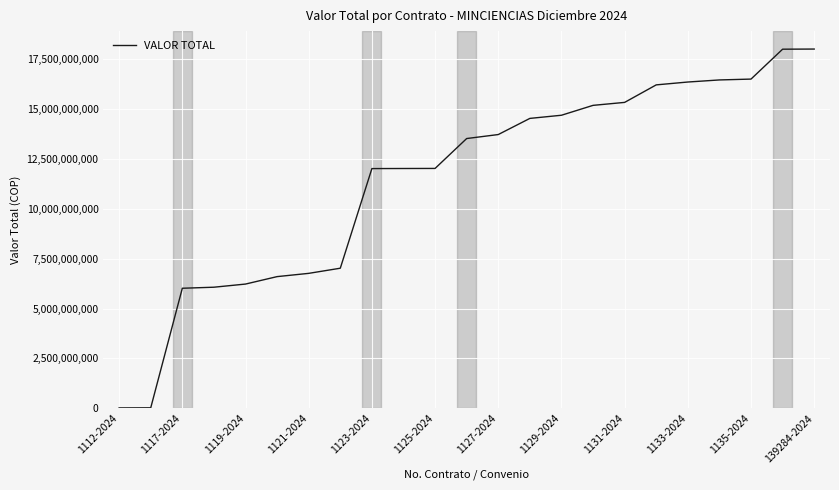

What is the maximum value shown in the chart?

18020294320